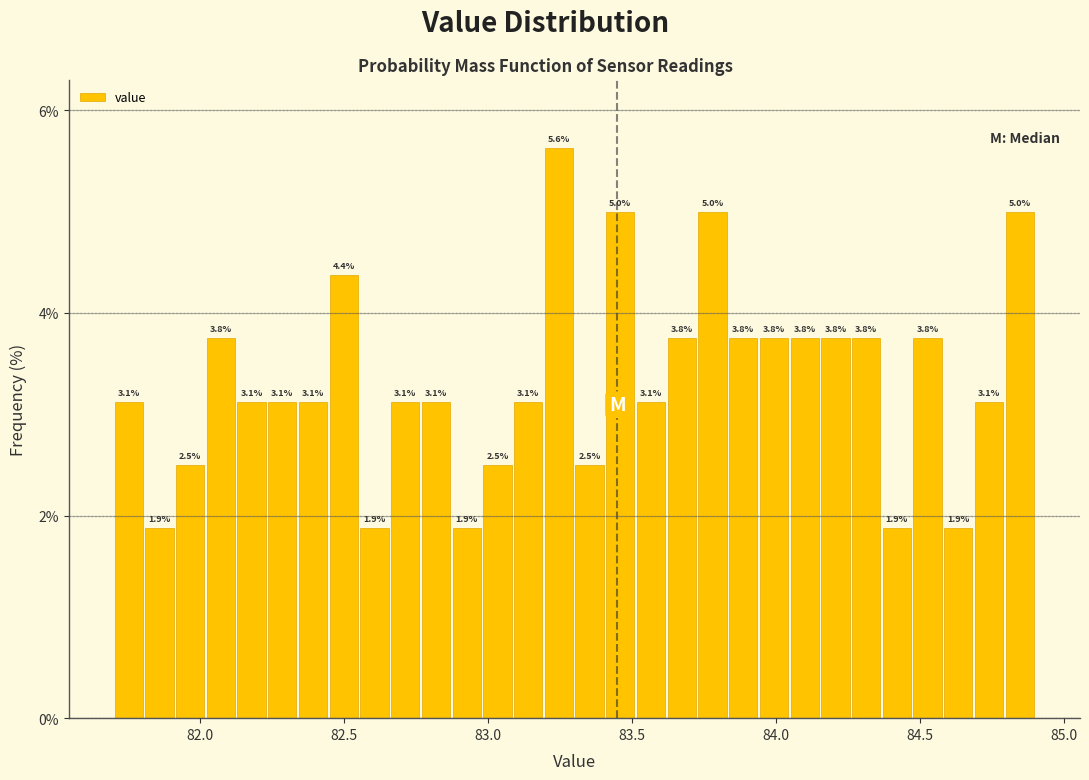

Read against the x-axis, roughly where is the centre of the tallest bar?

83.25